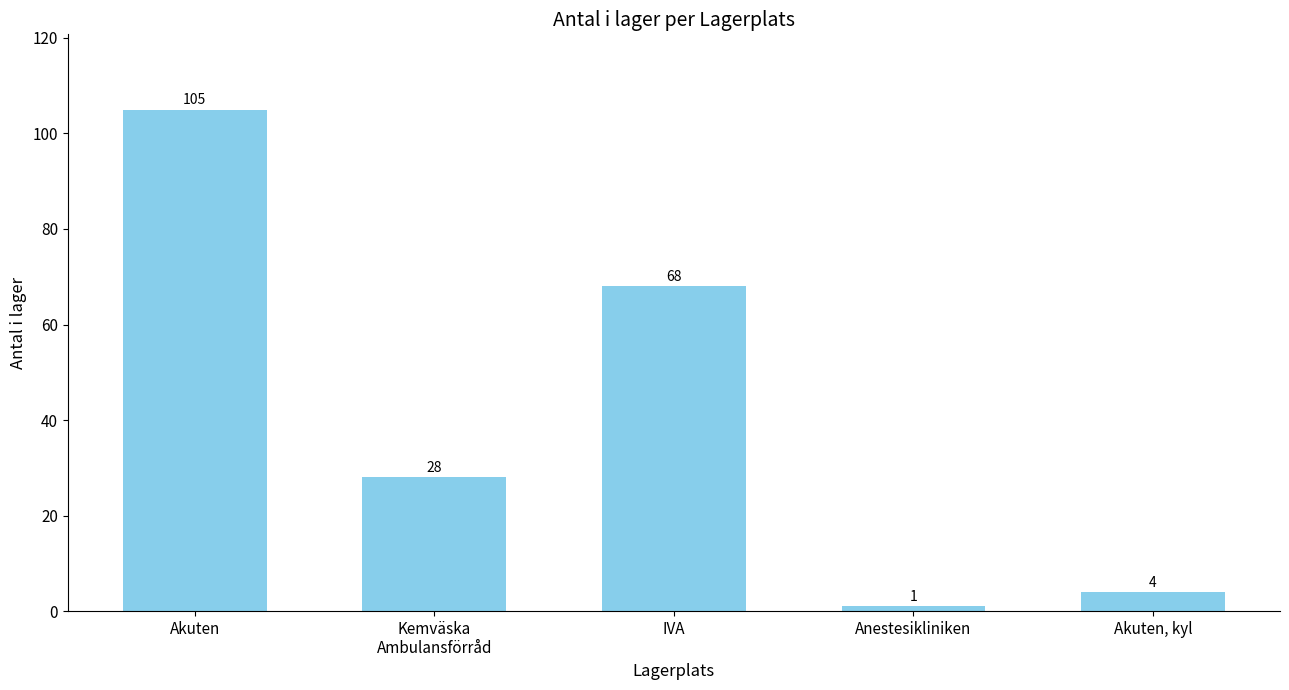

Between Akuten and IVA, which is larger?

Akuten